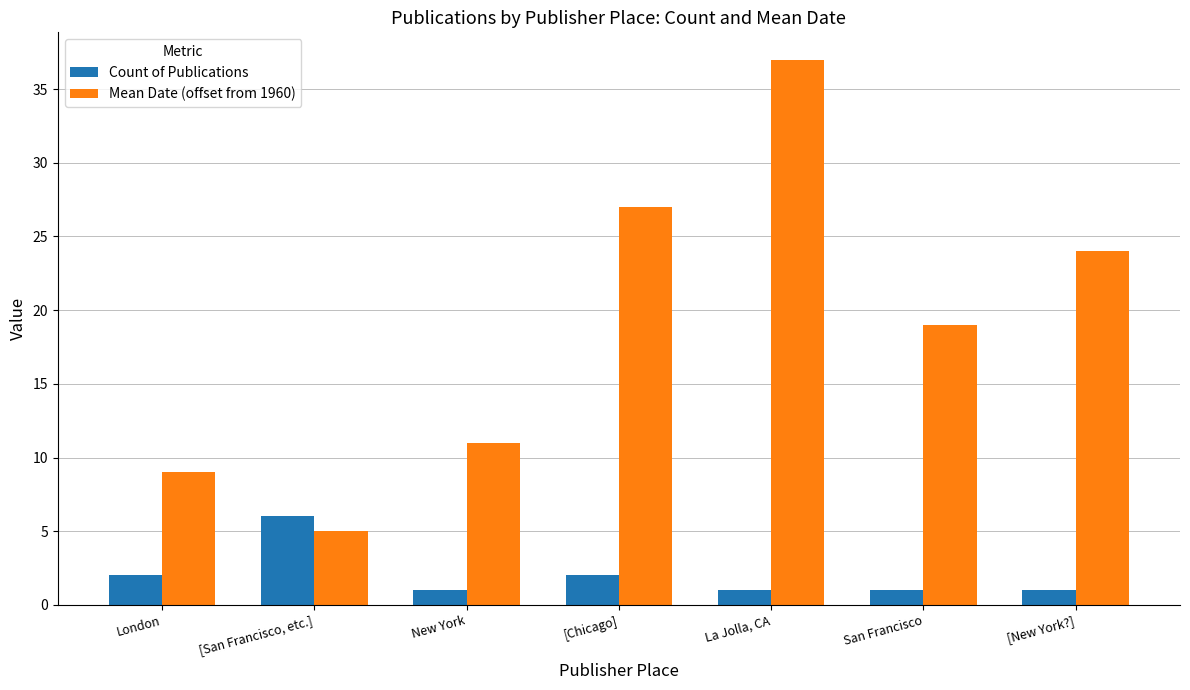

Count the number of categories in the chart.

7